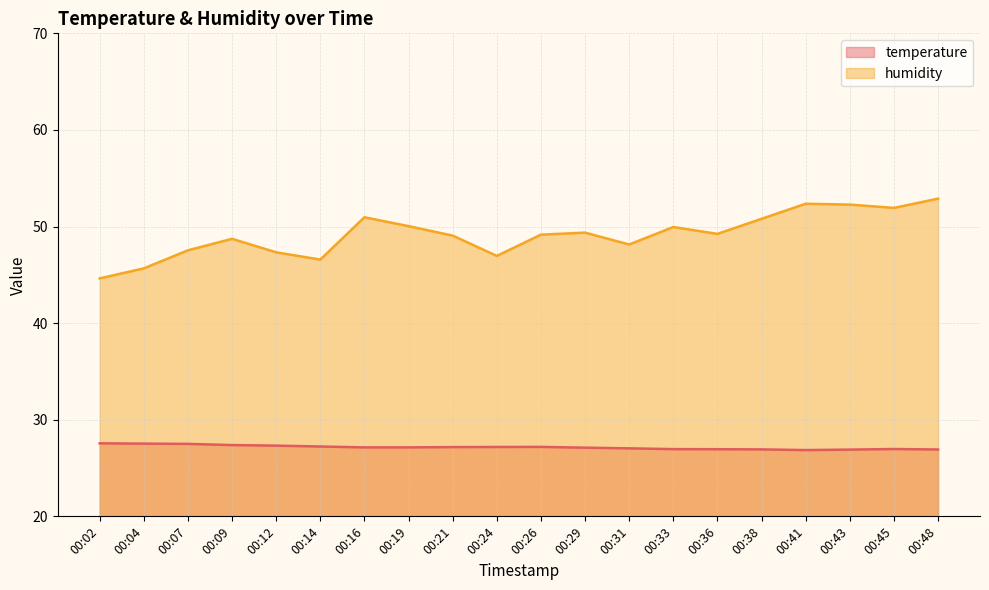

The value of humidity at 00:31 is 19.6. True or false?

False